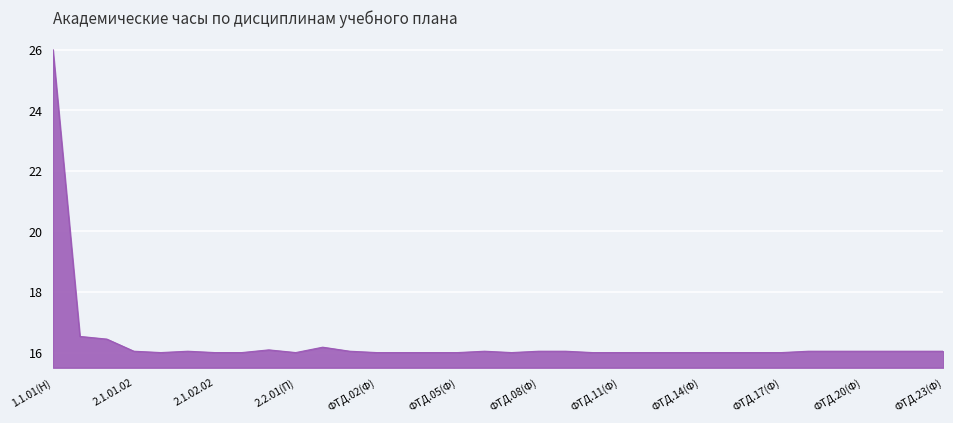

What is the greatest value displayed?

26.0